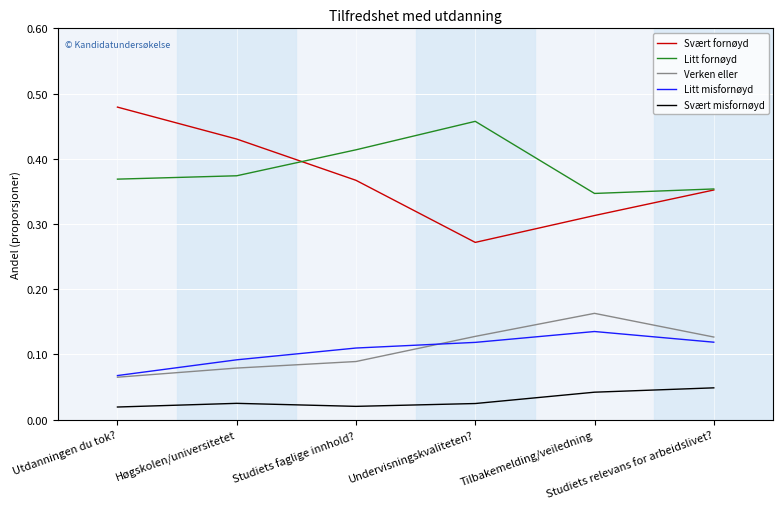

True or false: Litt fornøyd and Verken eller cross at least once.

False